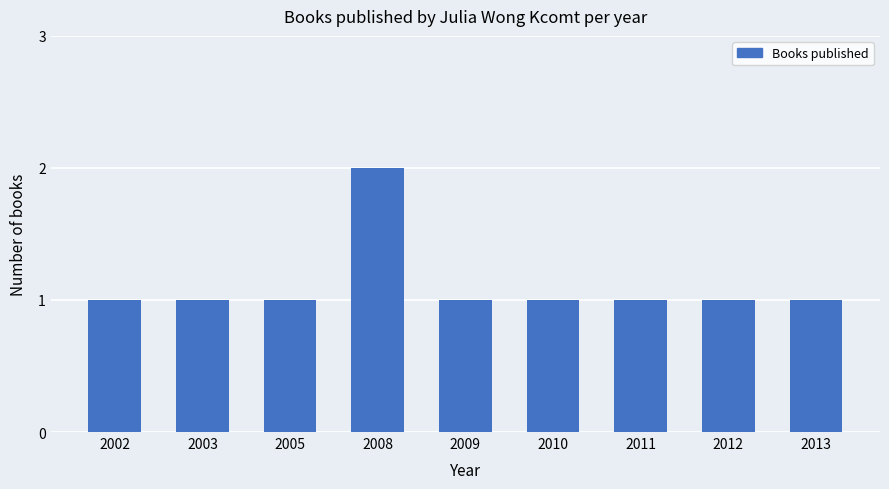

The value at 2011 is 1. True or false?

True